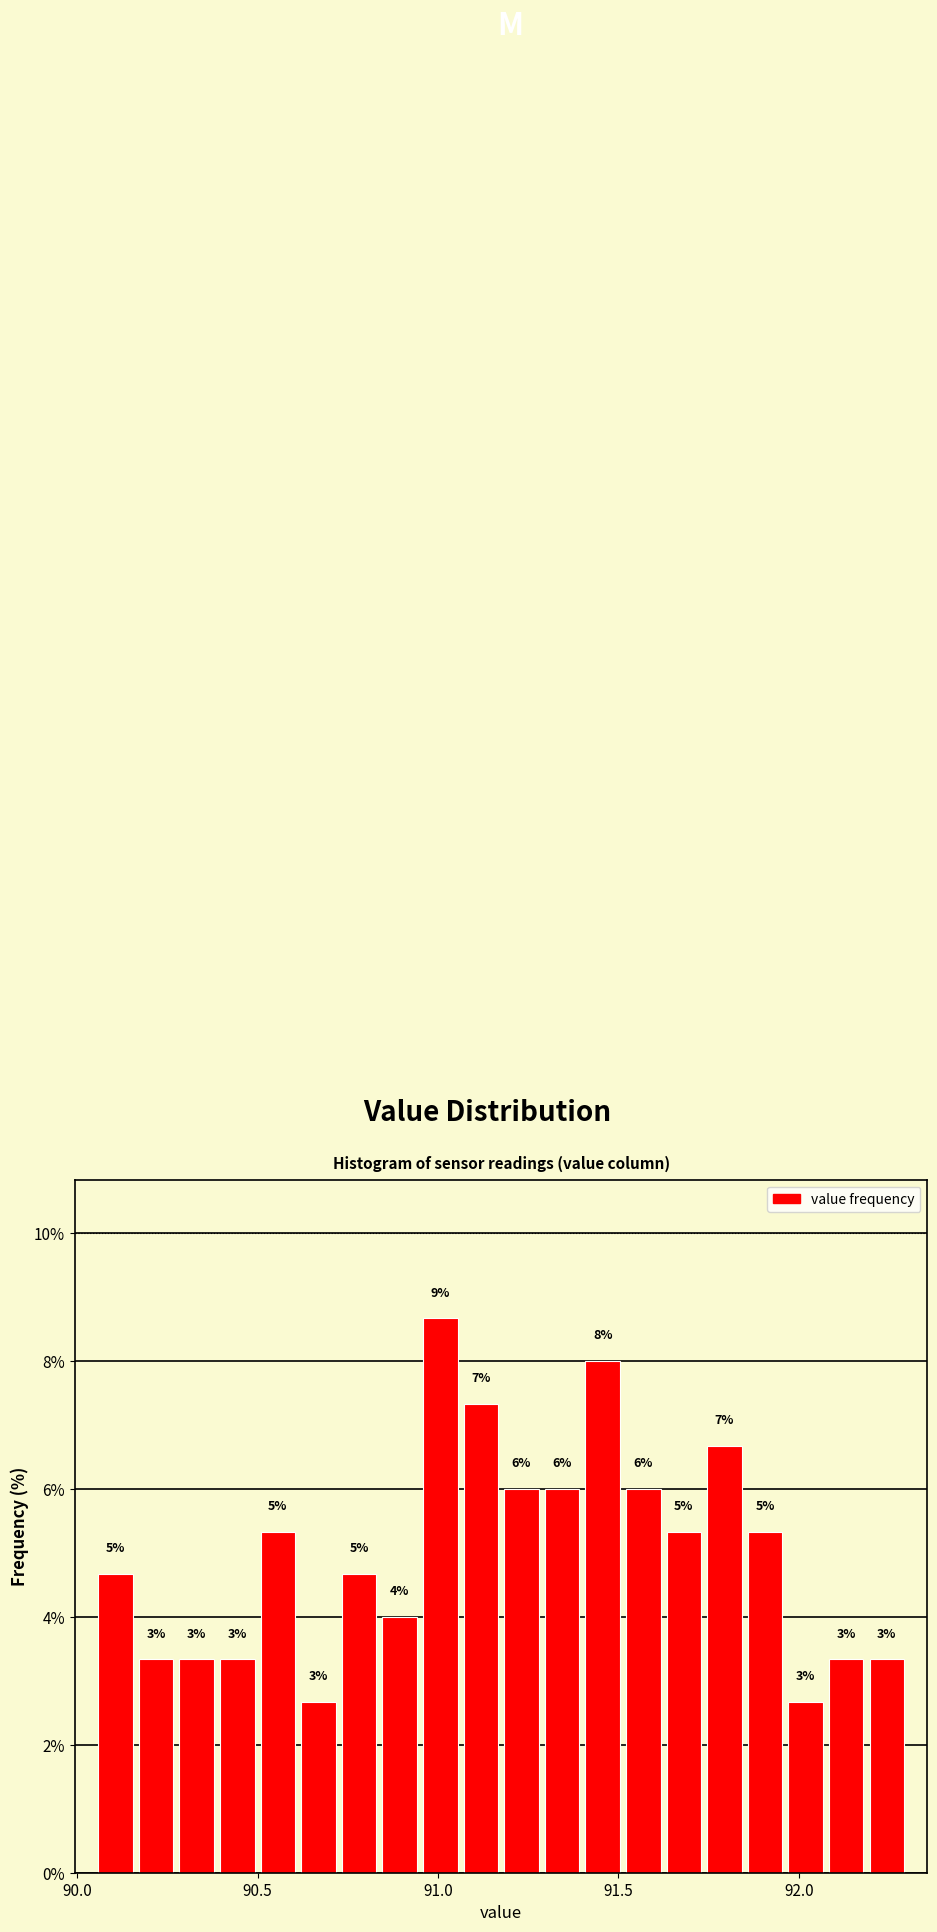

Read against the x-axis, roughly where is the centre of the tallest bar?

91.00